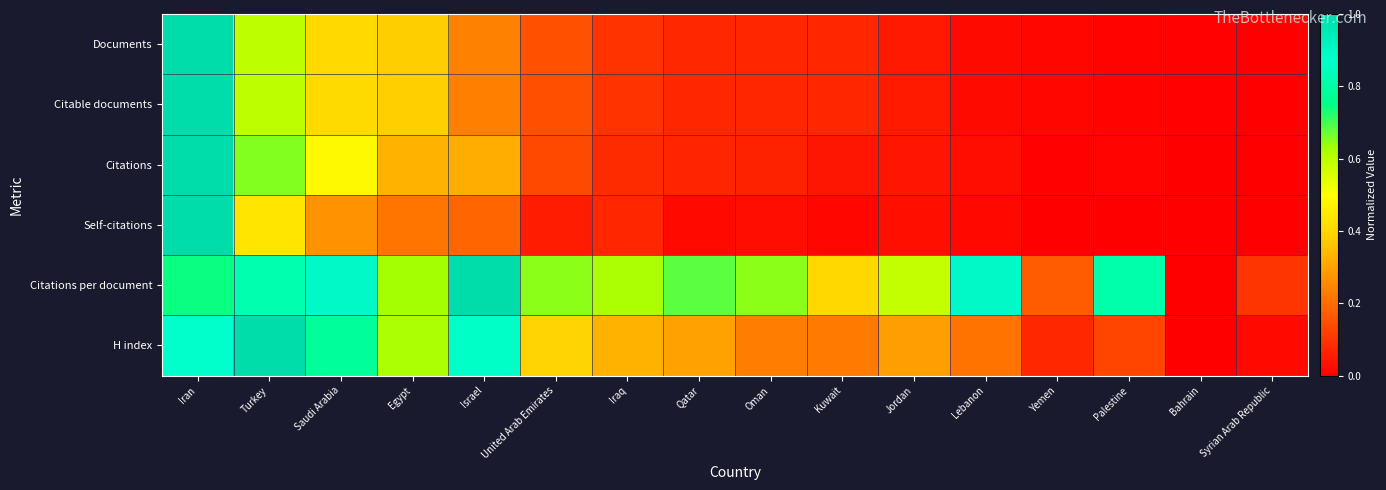

Which label corresponds to the largest value in the chart?

Iran